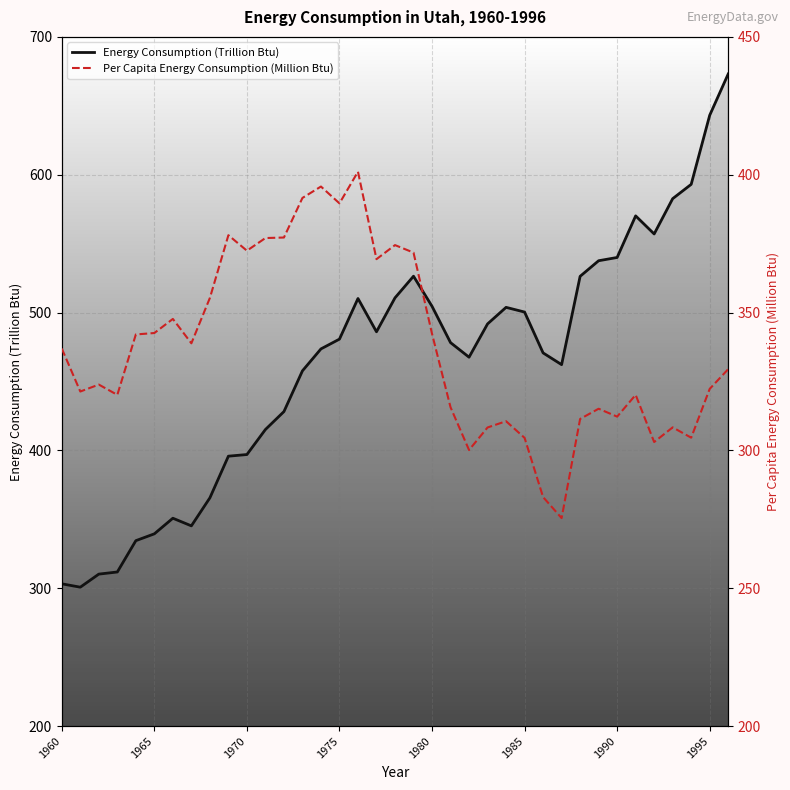

Count the number of categories in the chart.

37